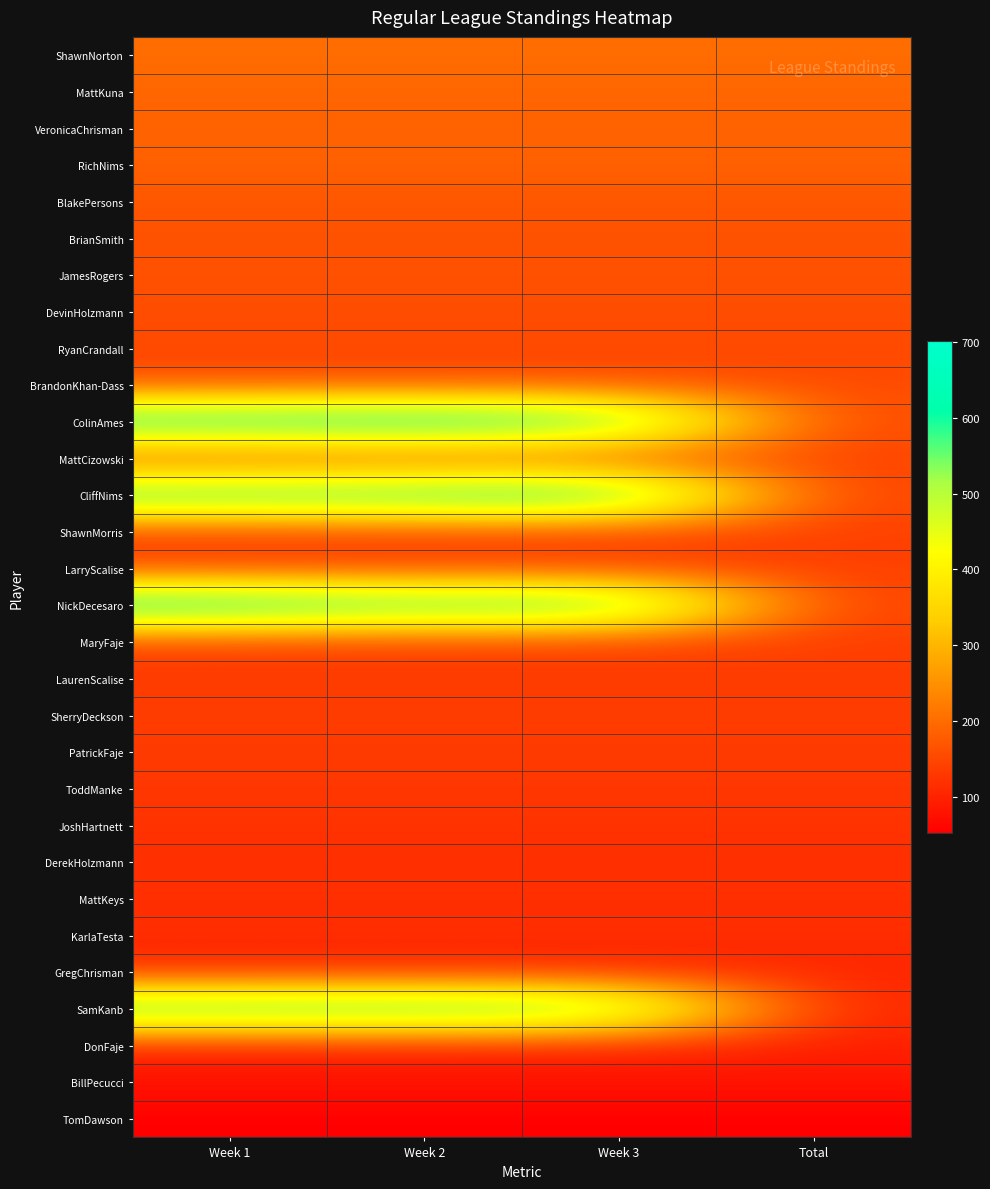

Reading left to right, what are all the values shown in this chart?

ShawnNorton: Week 1=201	Week 2=201	Week 3=201	Total=201
MattKuna: Week 1=191	Week 2=191	Week 3=191	Total=191
VeronicaChrisman: Week 1=187	Week 2=187	Week 3=187	Total=187
RichNims: Week 1=186	Week 2=186	Week 3=186	Total=186
BlakePersons: Week 1=170	Week 2=170	Week 3=170	Total=170
BrianSmith: Week 1=165	Week 2=165	Week 3=165	Total=165
JamesRogers: Week 1=163	Week 2=163	Week 3=163	Total=163
DevinHolzmann: Week 1=157	Week 2=157	Week 3=157	Total=157
RyanCrandall: Week 1=154	Week 2=154	Week 3=154	Total=154
BrandonKhan-Dass: Week 1=153	Week 2=153	Week 3=153	Total=153
ColinAmes: Week 1=679	Week 2=701	Week 3=654	Total=152
MattCizowski: Week 1=143	Week 2=143	Week 3=143	Total=143
CliffNims: Week 1=639	Week 2=647	Week 3=693	Total=141
ShawnMorris: Week 1=140	Week 2=140	Week 3=140	Total=140
LarryScalise: Week 1=139	Week 2=139	Week 3=139	Total=139
NickDecesaro: Week 1=688	Week 2=623	Week 3=659	Total=139
MaryFaje: Week 1=137	Week 2=137	Week 3=137	Total=137
LaurenScalise: Week 1=135	Week 2=135	Week 3=135	Total=135
SherryDeckson: Week 1=135	Week 2=135	Week 3=135	Total=135
PatrickFaje: Week 1=133	Week 2=133	Week 3=133	Total=133
ToddManke: Week 1=128	Week 2=128	Week 3=128	Total=128
JoshHartnett: Week 1=121	Week 2=121	Week 3=121	Total=121
DerekHolzmann: Week 1=117	Week 2=117	Week 3=117	Total=117
MattKeys: Week 1=117	Week 2=117	Week 3=117	Total=117
KarlaTesta: Week 1=115	Week 2=115	Week 3=115	Total=115
GregChrisman: Week 1=104	Week 2=104	Week 3=104	Total=104
SamKanb: Week 1=632	Week 2=637	Week 3=618	Total=102
DonFaje: Week 1=96	Week 2=96	Week 3=96	Total=96
BillPecucci: Week 1=82	Week 2=82	Week 3=82	Total=82
TomDawson: Week 1=52	Week 2=52	Week 3=52	Total=52